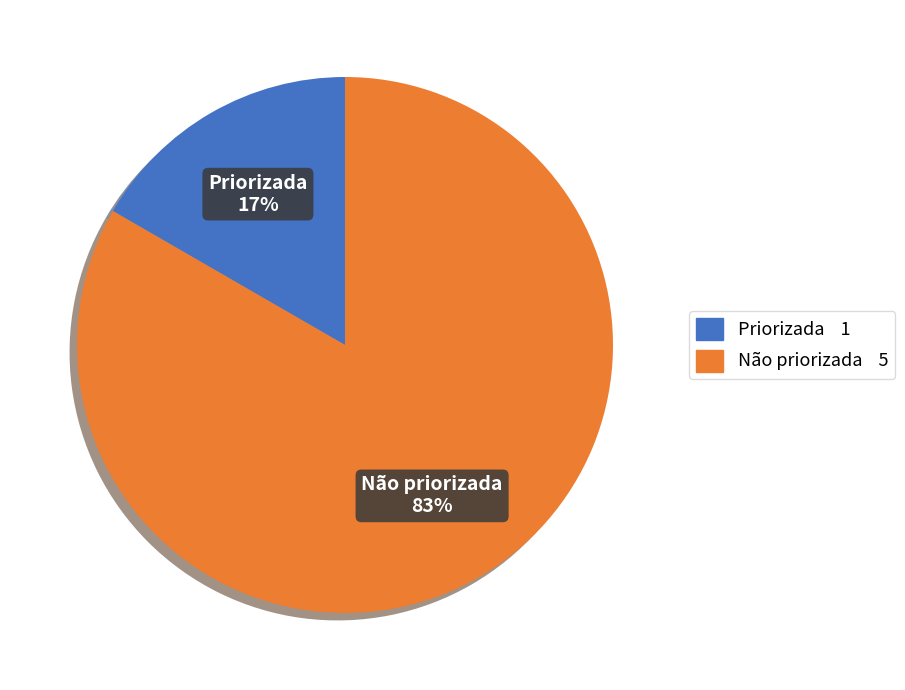

To the nearest percent, what is the average slice percentage?

50%